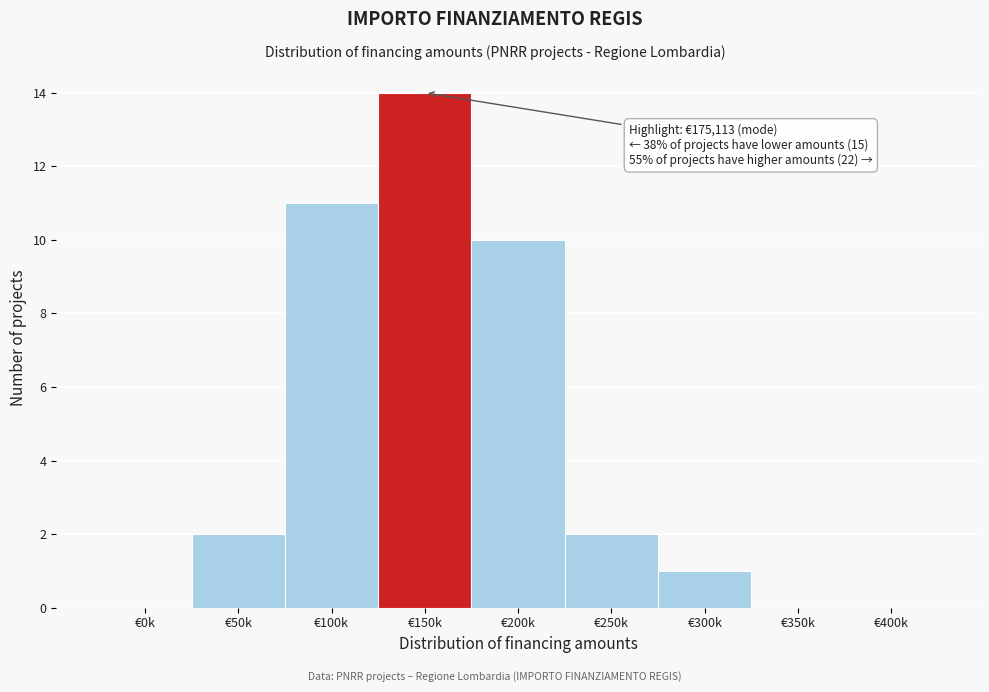

Reading right to left, extract all data points from this chart.

€400k=0	€350k=0	€300k=1	€250k=2	€200k=10	€150k=14	€100k=11	€50k=2	€0k=0